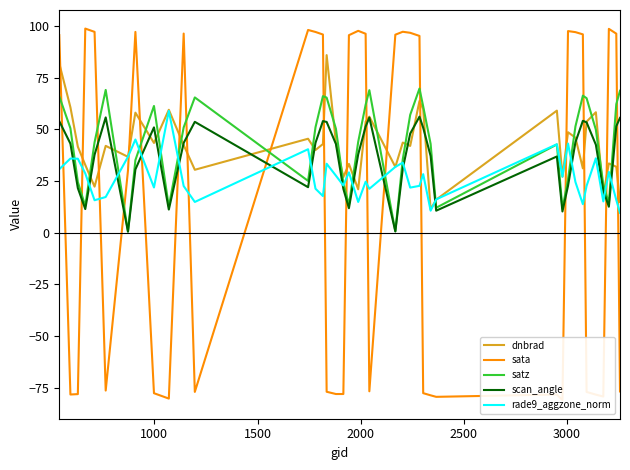

Count the number of categories in the chart.

40